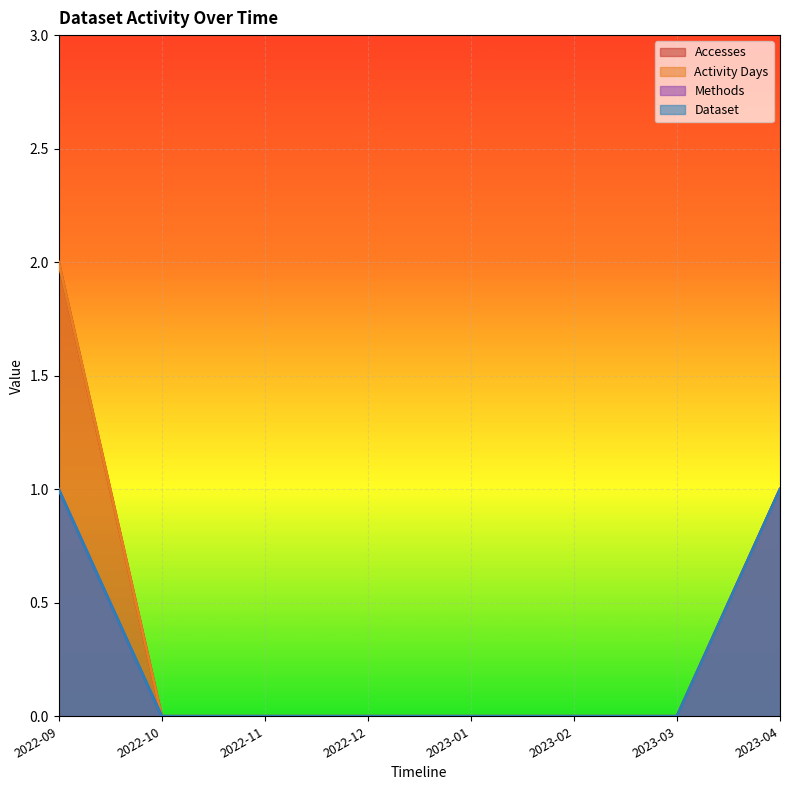

List the labels in order of Dataset value, largest first.

2022-09, 2023-04, 2022-10, 2022-11, 2022-12, 2023-01, 2023-02, 2023-03